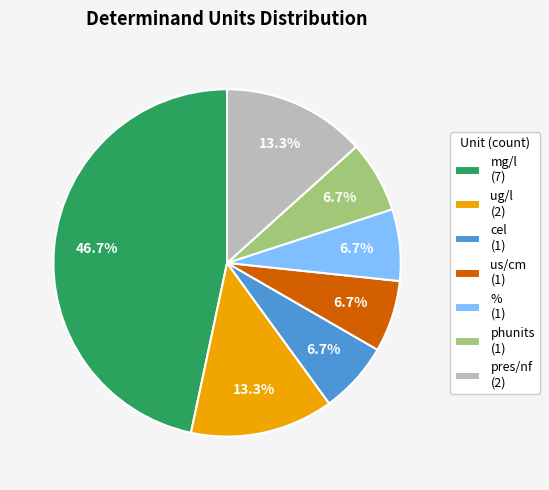

Does us/cm represent more than half of the total?

No